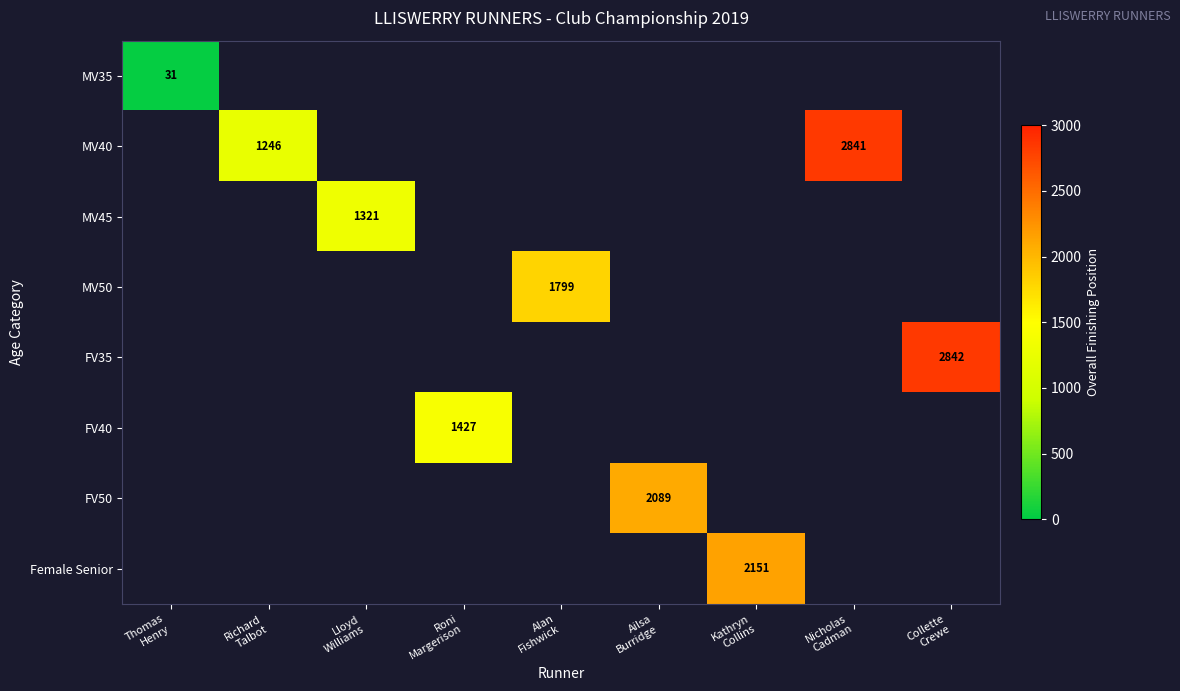

At Roni Margerison, list the series in order from smallest to largest.

MV35, MV40, MV45, MV50, FV35, FV40, FV50, Female Senior